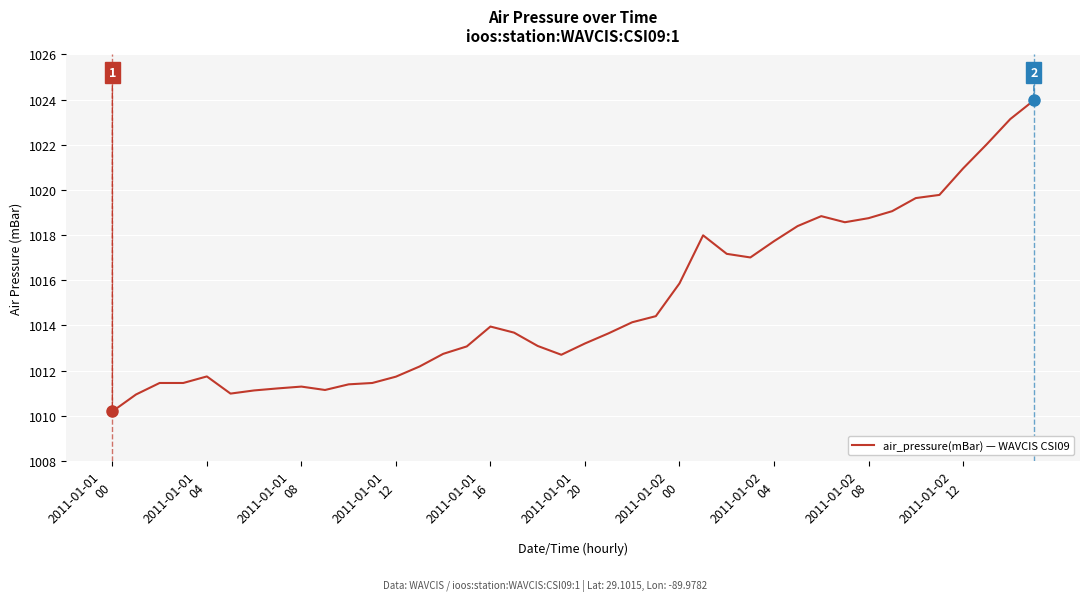

What is the maximum value shown in the chart?

1024.0